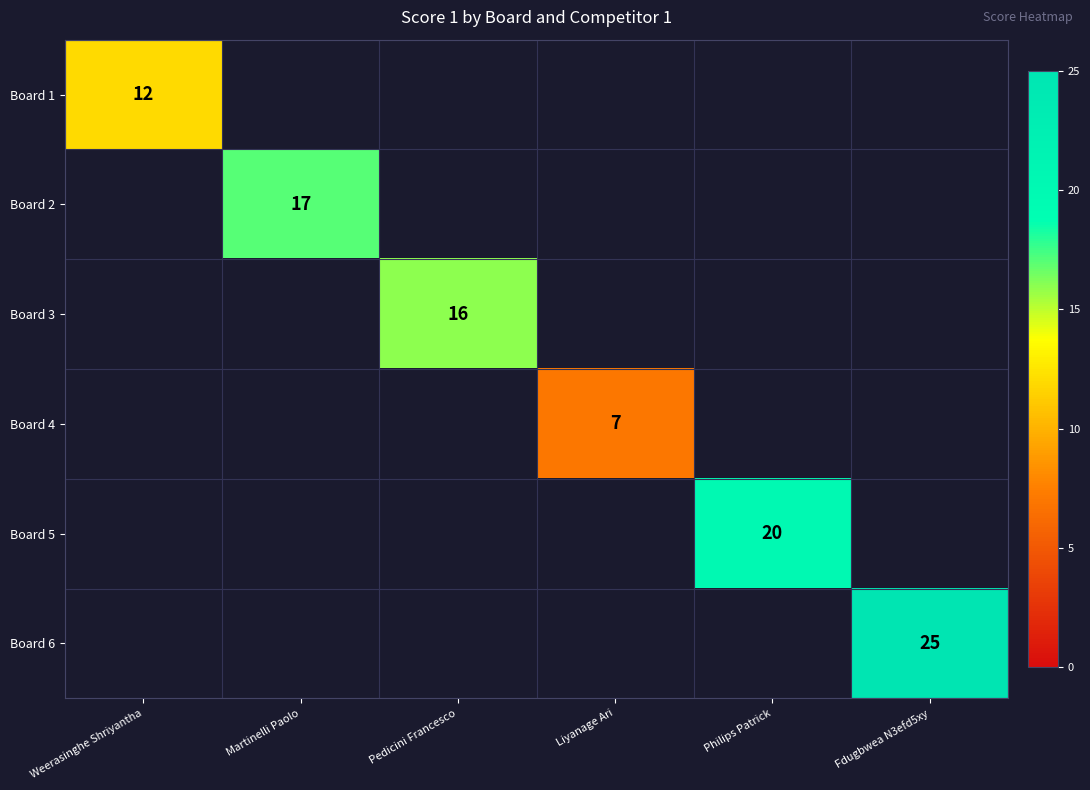

The Board 4 series shows 7 at Liyanage Ari. True or false?

True